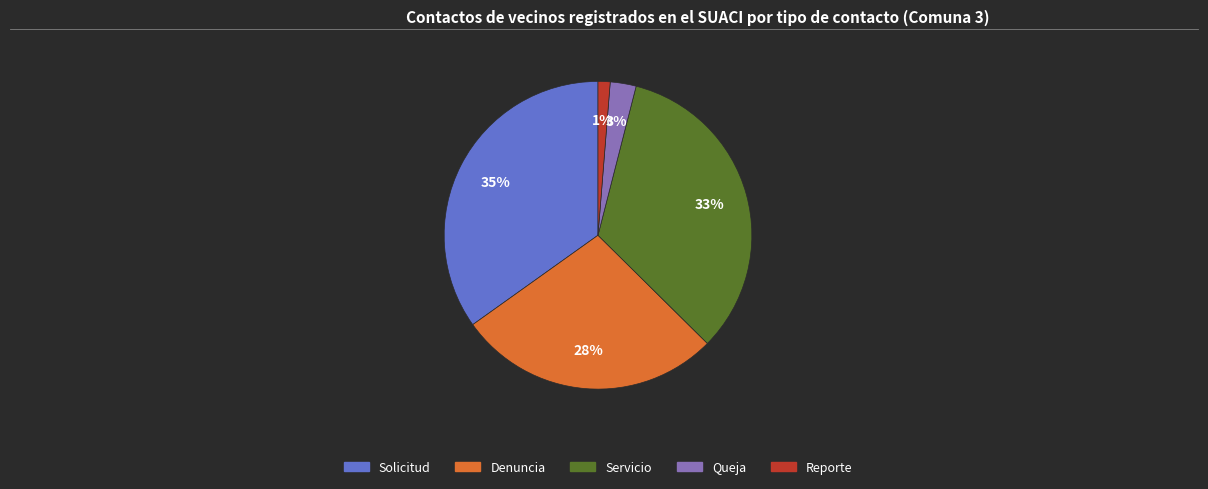

To the nearest percent, what portion does Solicitud represent?

35%